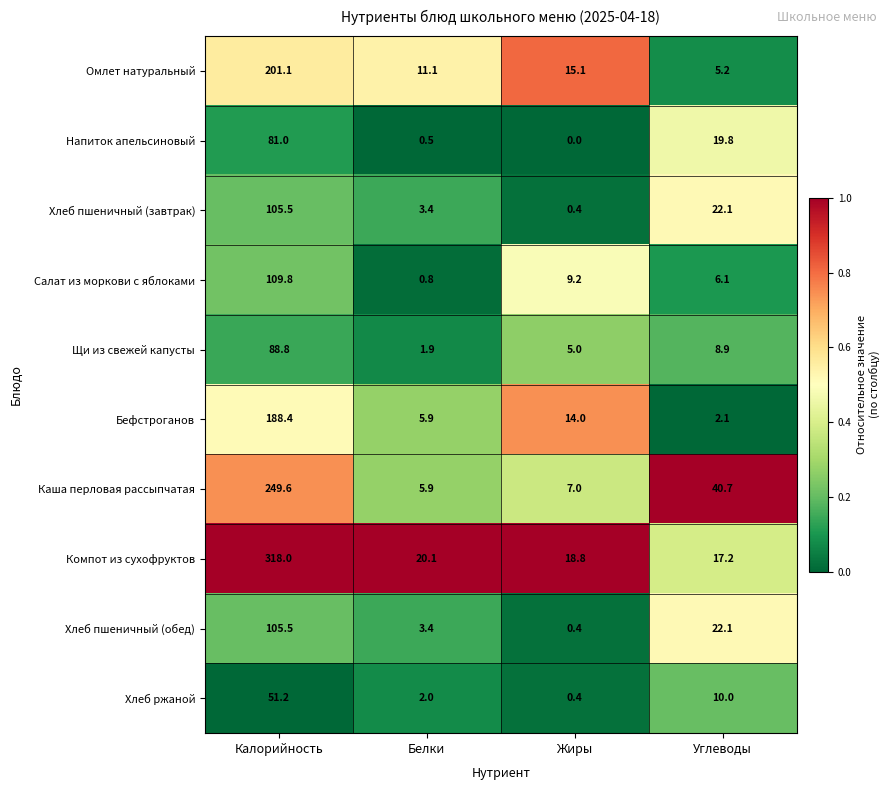

What is the difference between the maximum and minimum values in the Бефстроганов series?

186.3